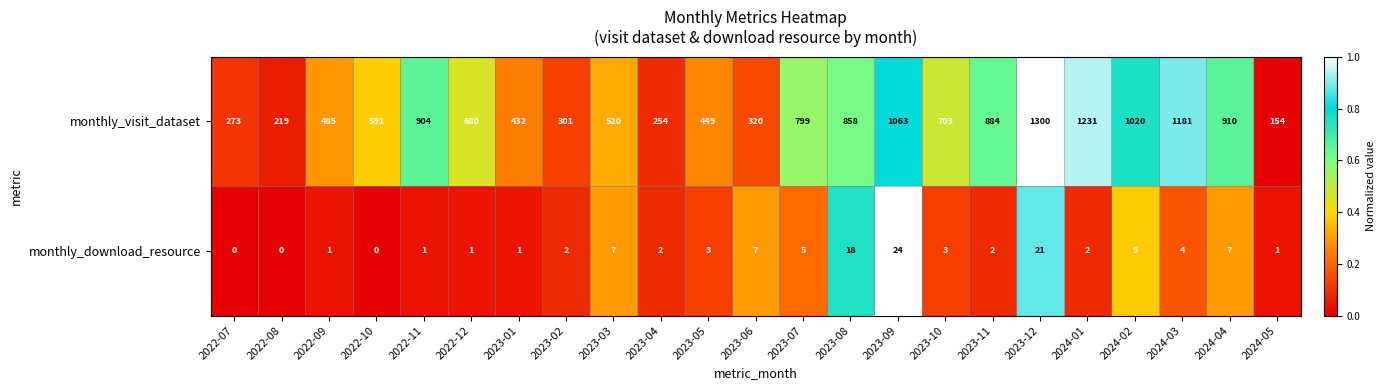

What is the difference between the highest and lowest values at 2022-10?

591